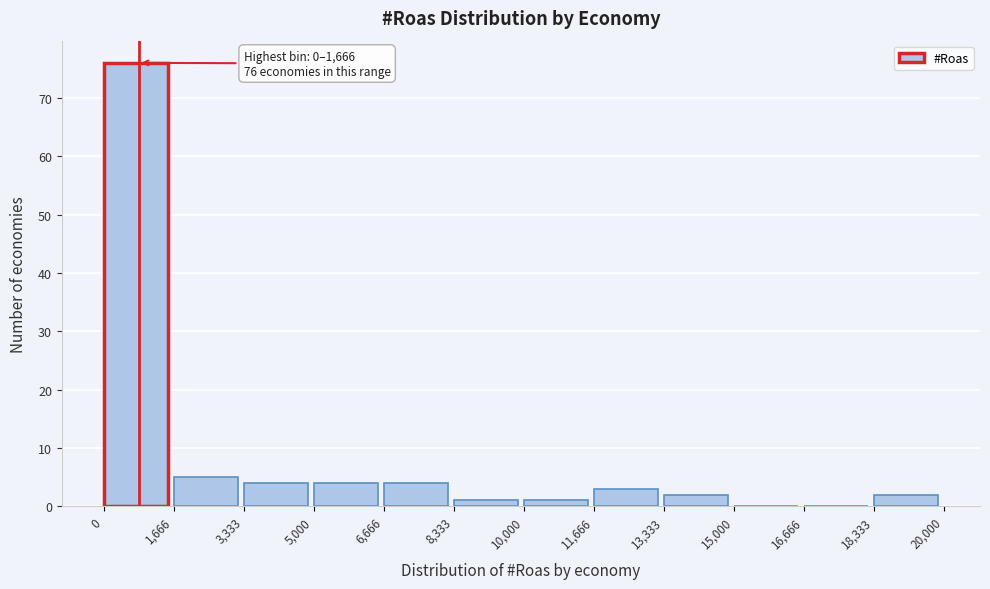

Over which range of the x-axis is the bar tallest?

0 to 1,666